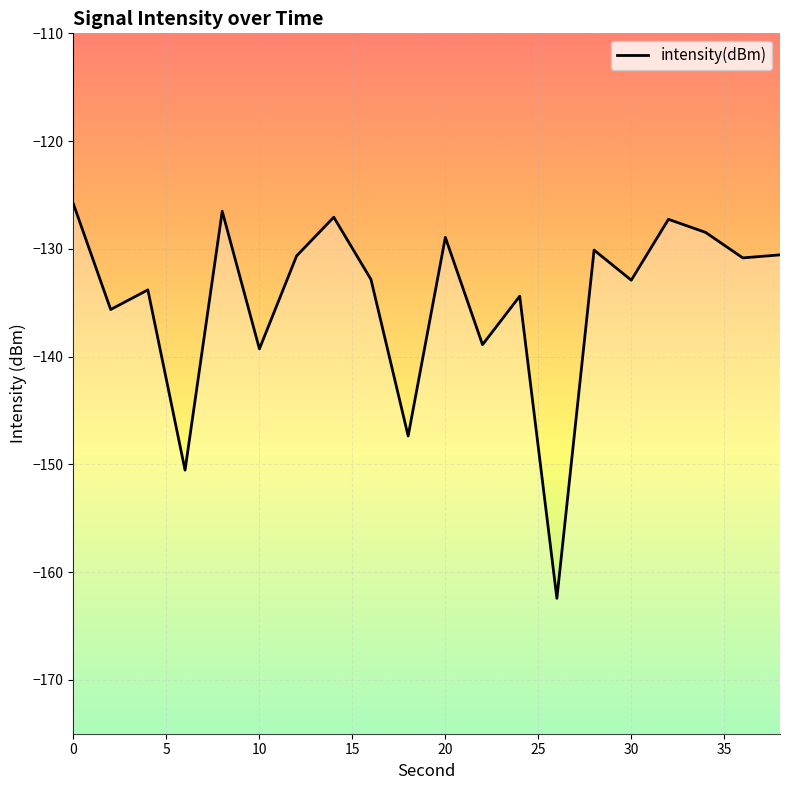

How many lines are shown in the chart?

1